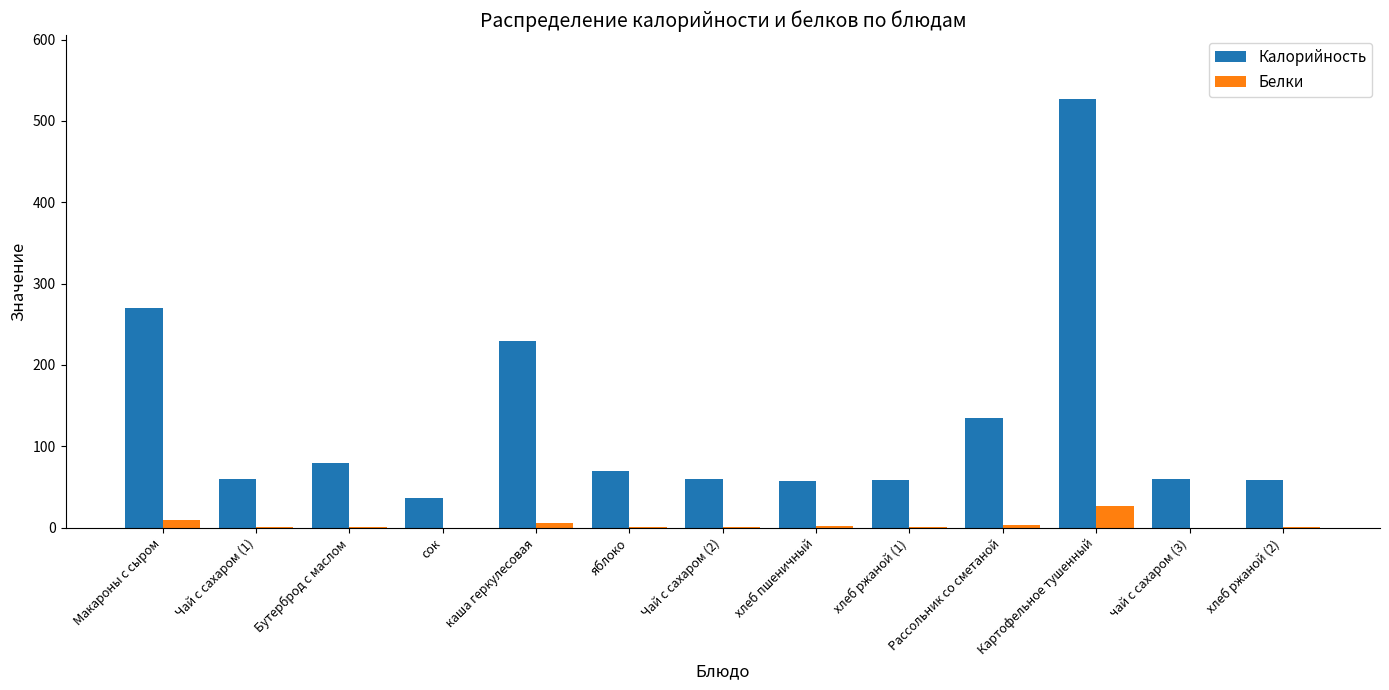

What is the average value of the Белки series?

4.0